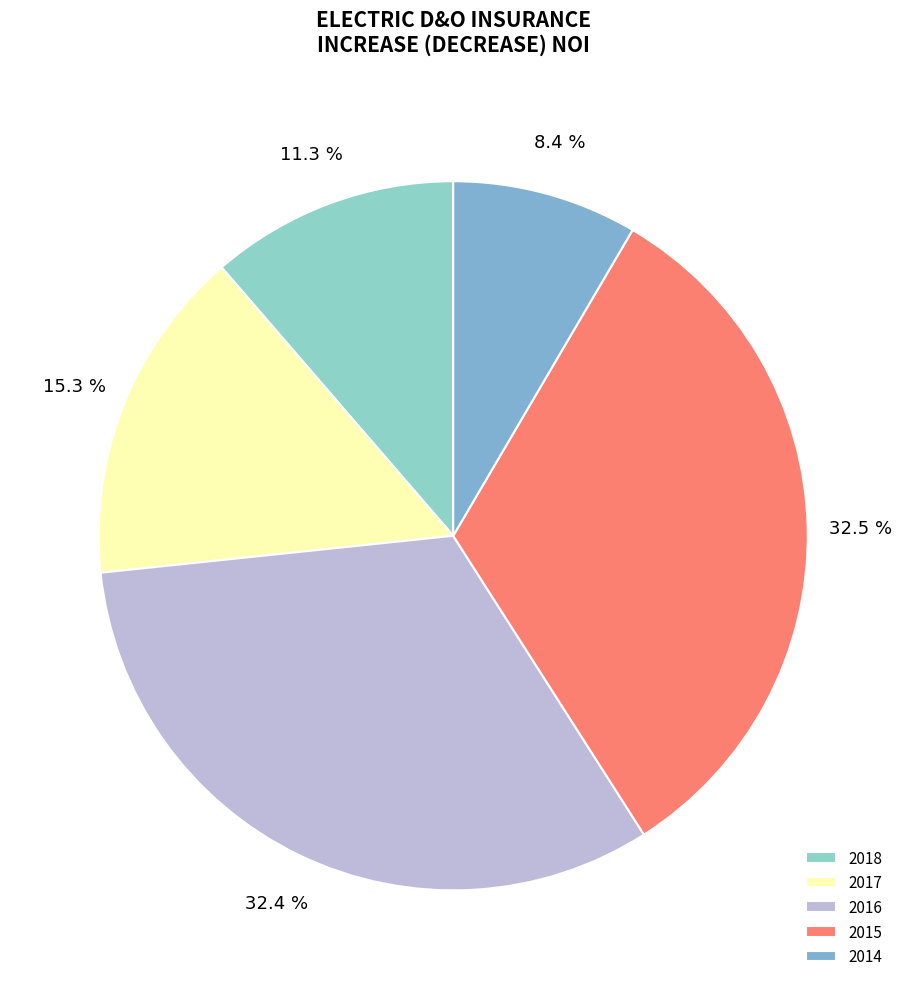

True or false: 2014 accounts for 8% of the total.

True